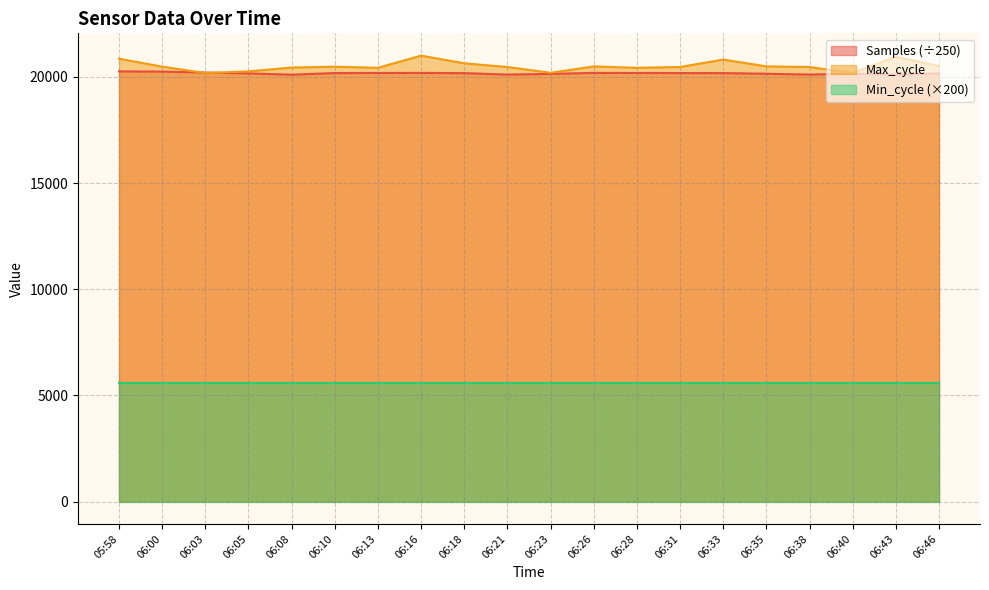

Between which two adjacent categories do Max_cycle and Samples first intersect?

06:00 and 06:03